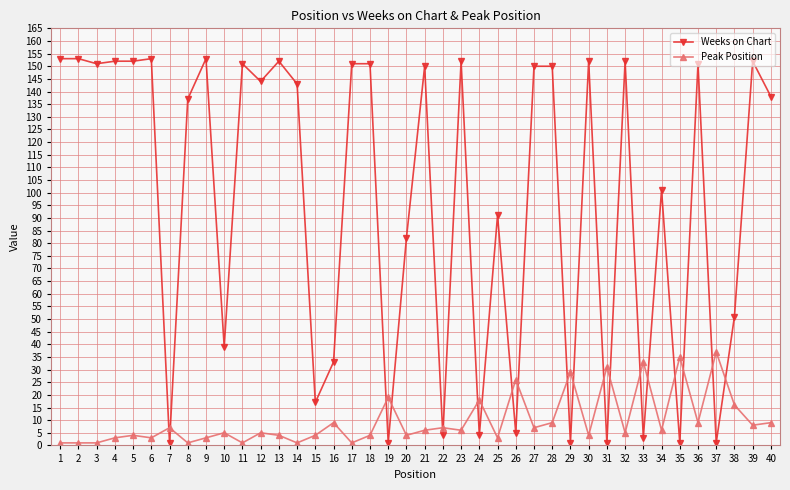

Does the chart have visible grid lines?

Yes